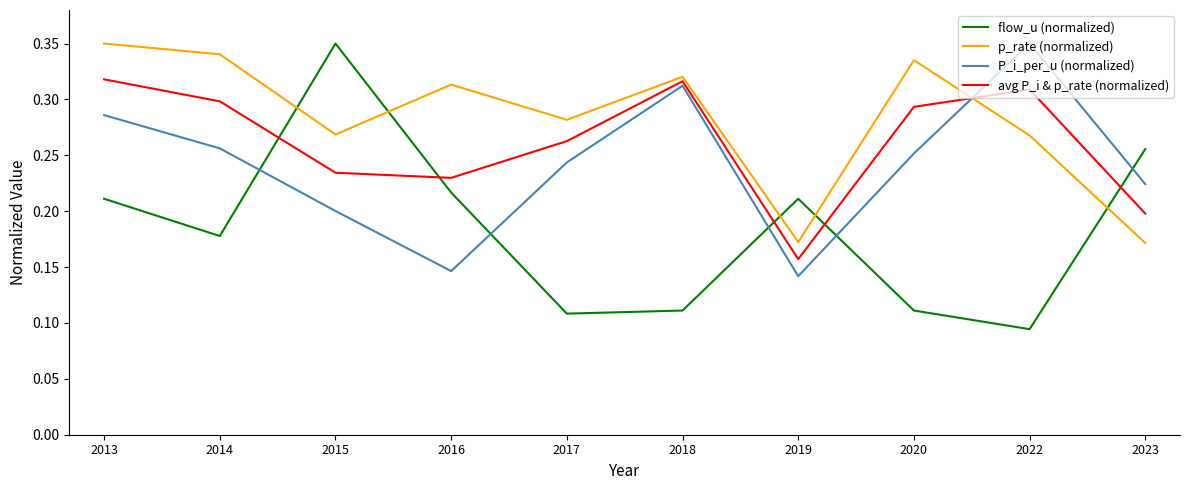

At 2016, list the series in order from largest to smallest.

p_rate (normalized), avg P_i & p_rate (normalized), flow_u (normalized), P_i_per_u (normalized)